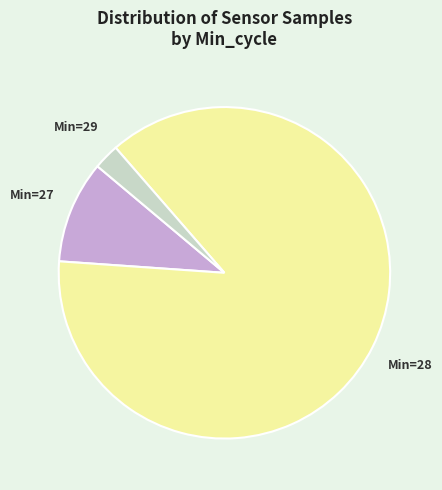

Does any single category account for the majority?

Yes